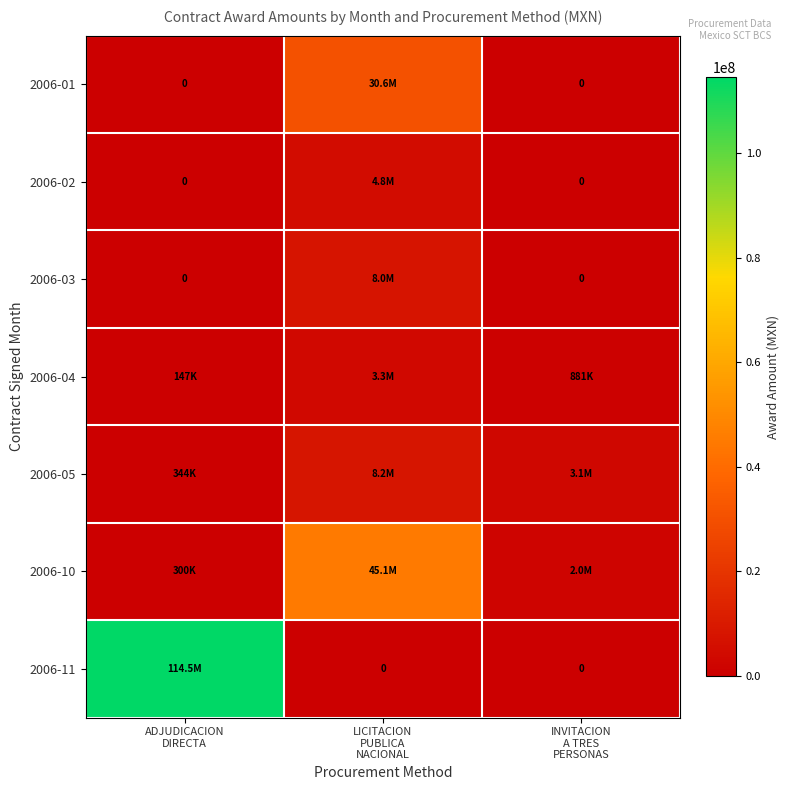

What is the total value across all series at INVITACION
A TRES
PERSONAS?

5972023.0